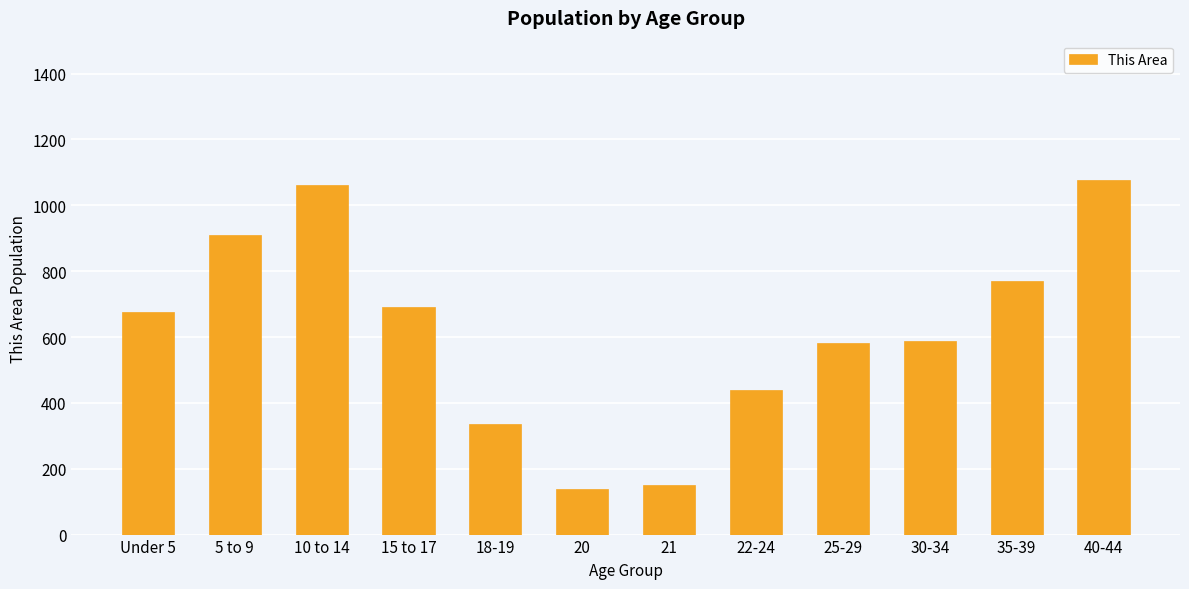

What is the difference between the second highest and second lowest values?

909